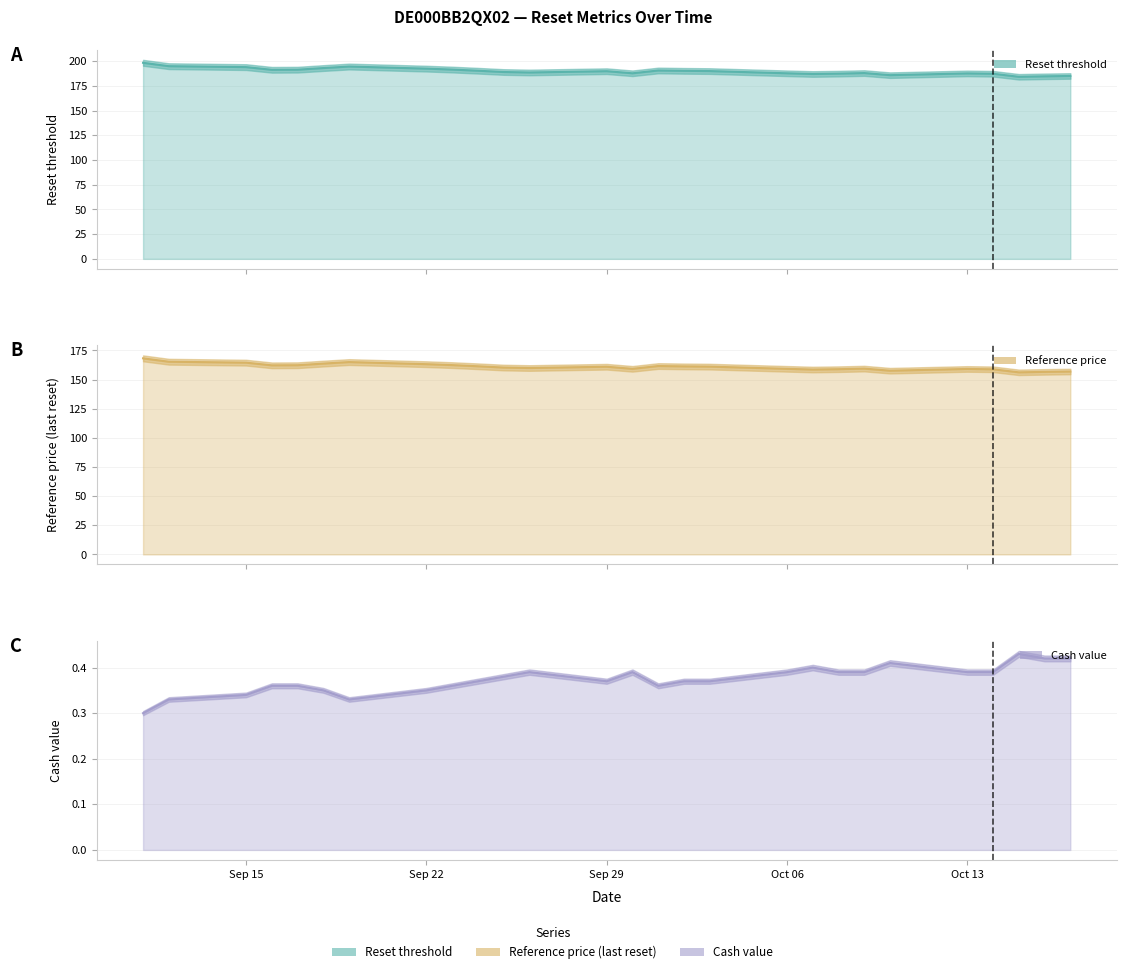

Is it true that Reset threshold equals 187.4 at 2025-10-14?

True